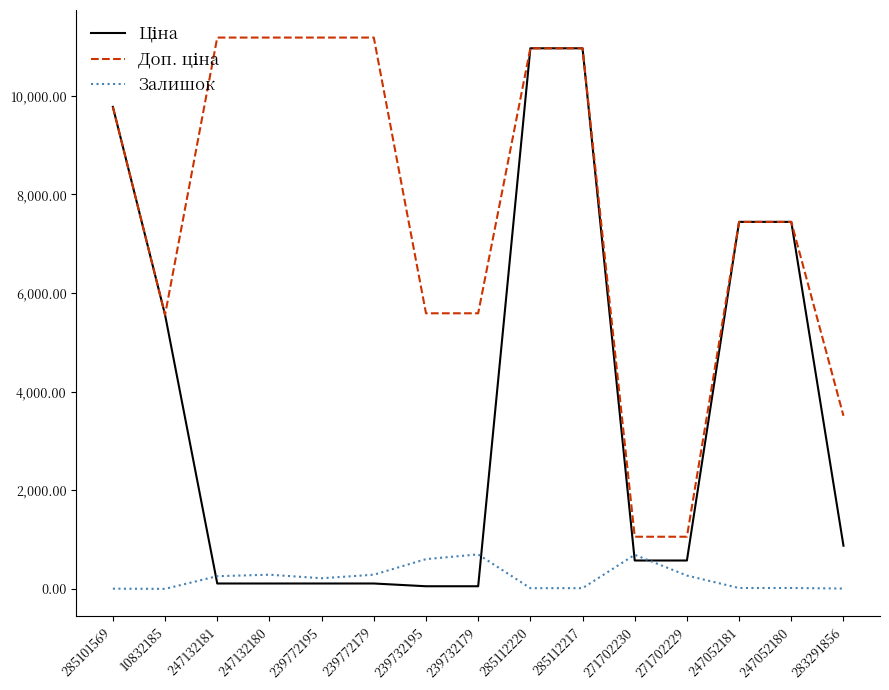

True or false: Залишок has a value of 20.0 at 247052181.

True